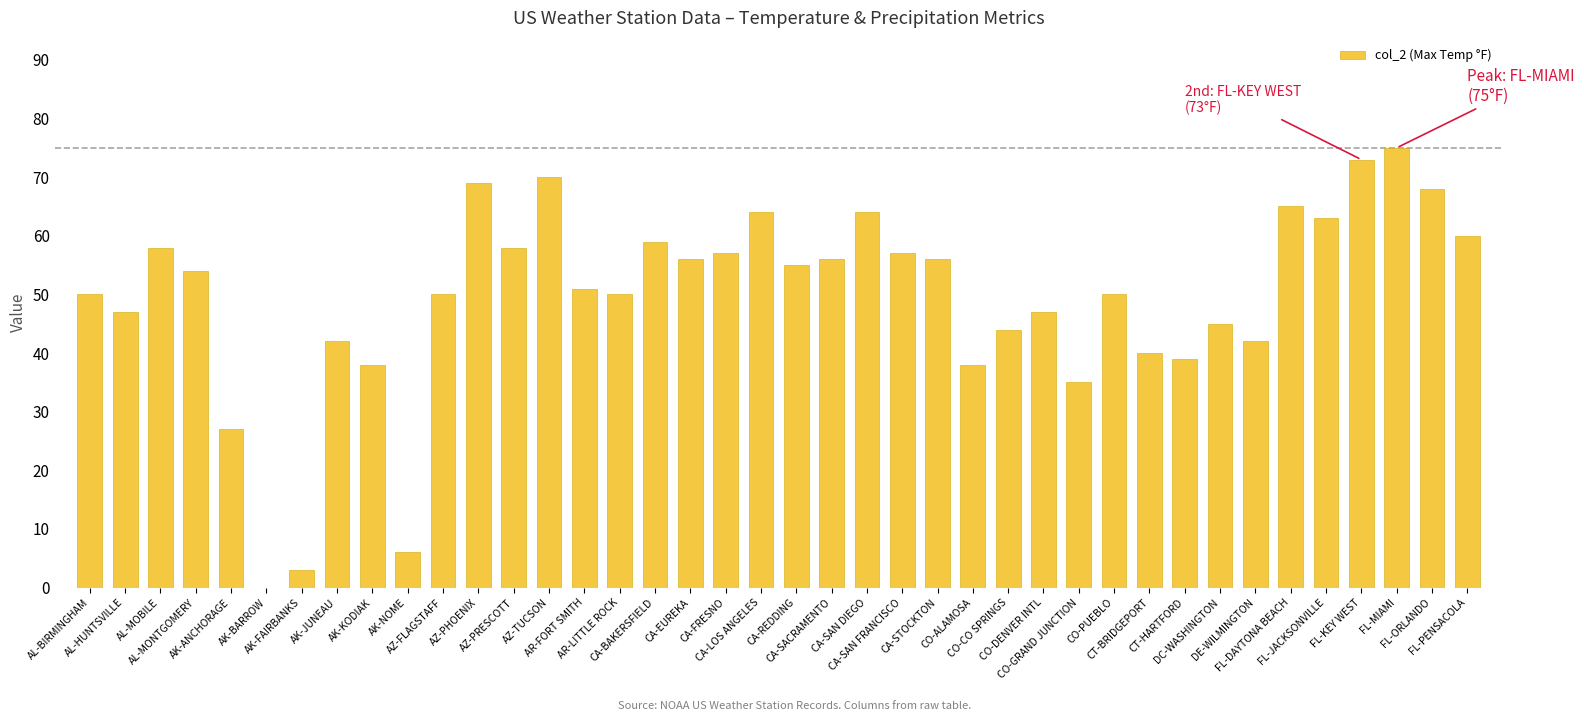

List the labels in order of value, smallest first.

AK-BARROW, AK-FAIRBANKS, AK-NOME, AK-ANCHORAGE, CO-GRAND JUNCTION, AK-KODIAK, CO-ALAMOSA, CT-HARTFORD, CT-BRIDGEPORT, AK-JUNEAU, DE-WILMINGTON, CO-CO SPRINGS, DC-WASHINGTON, AL-HUNTSVILLE, CO-DENVER INTL, AL-BIRMINGHAM, AZ-FLAGSTAFF, AR-LITTLE ROCK, CO-PUEBLO, AR-FORT SMITH, AL-MONTGOMERY, CA-REDDING, CA-EUREKA, CA-SACRAMENTO, CA-STOCKTON, CA-FRESNO, CA-SAN FRANCISCO, AL-MOBILE, AZ-PRESCOTT, CA-BAKERSFIELD, FL-PENSACOLA, FL-JACKSONVILLE, CA-LOS ANGELES, CA-SAN DIEGO, FL-DAYTONA BEACH, FL-ORLANDO, AZ-PHOENIX, AZ-TUCSON, FL-KEY WEST, FL-MIAMI